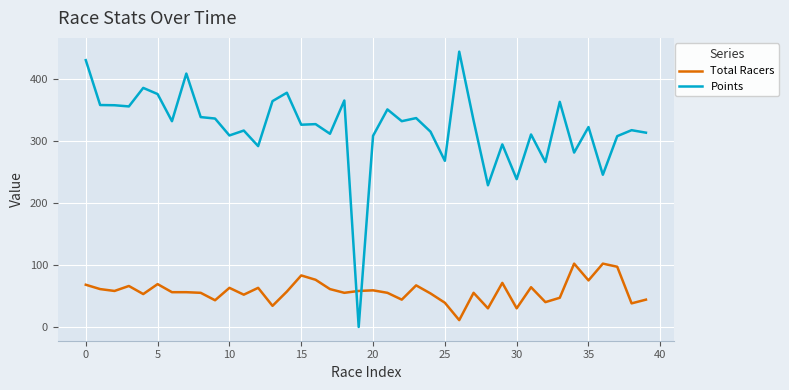

True or false: Points and Total Racers cross at least once.

True